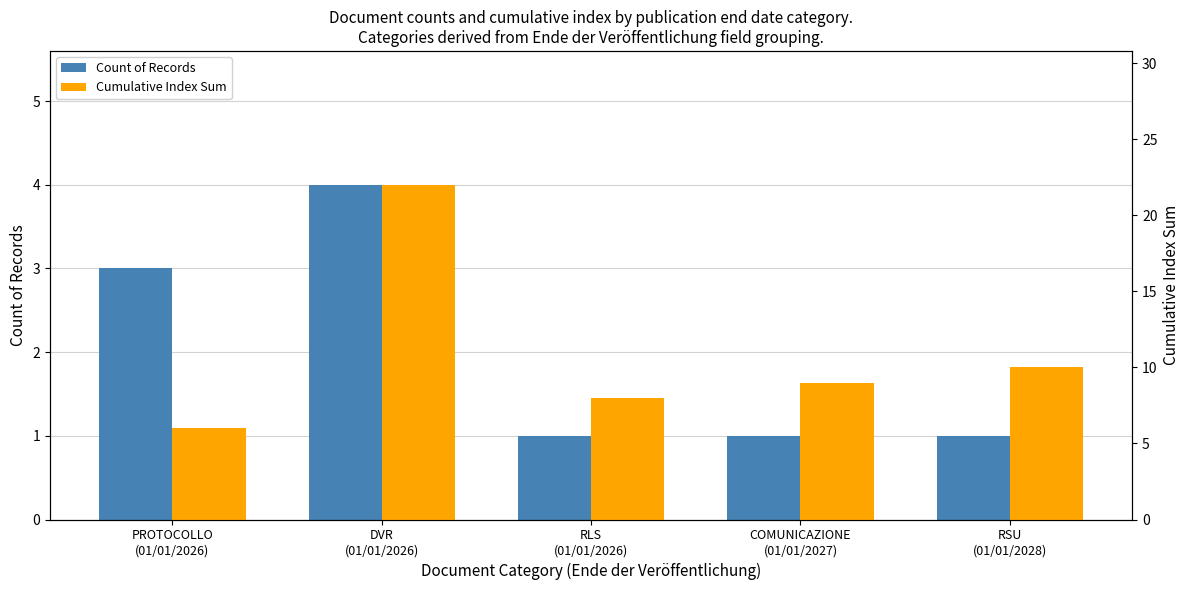

Reading left to right, list all the values displayed in this chart.

Count of Records: PROTOCOLLO
(01/01/2026)=3	DVR
(01/01/2026)=4	RLS
(01/01/2026)=1	COMUNICAZIONE
(01/01/2027)=1	RSU
(01/01/2028)=1
Cumulative Index Sum: PROTOCOLLO
(01/01/2026)=6	DVR
(01/01/2026)=22	RLS
(01/01/2026)=8	COMUNICAZIONE
(01/01/2027)=9	RSU
(01/01/2028)=10